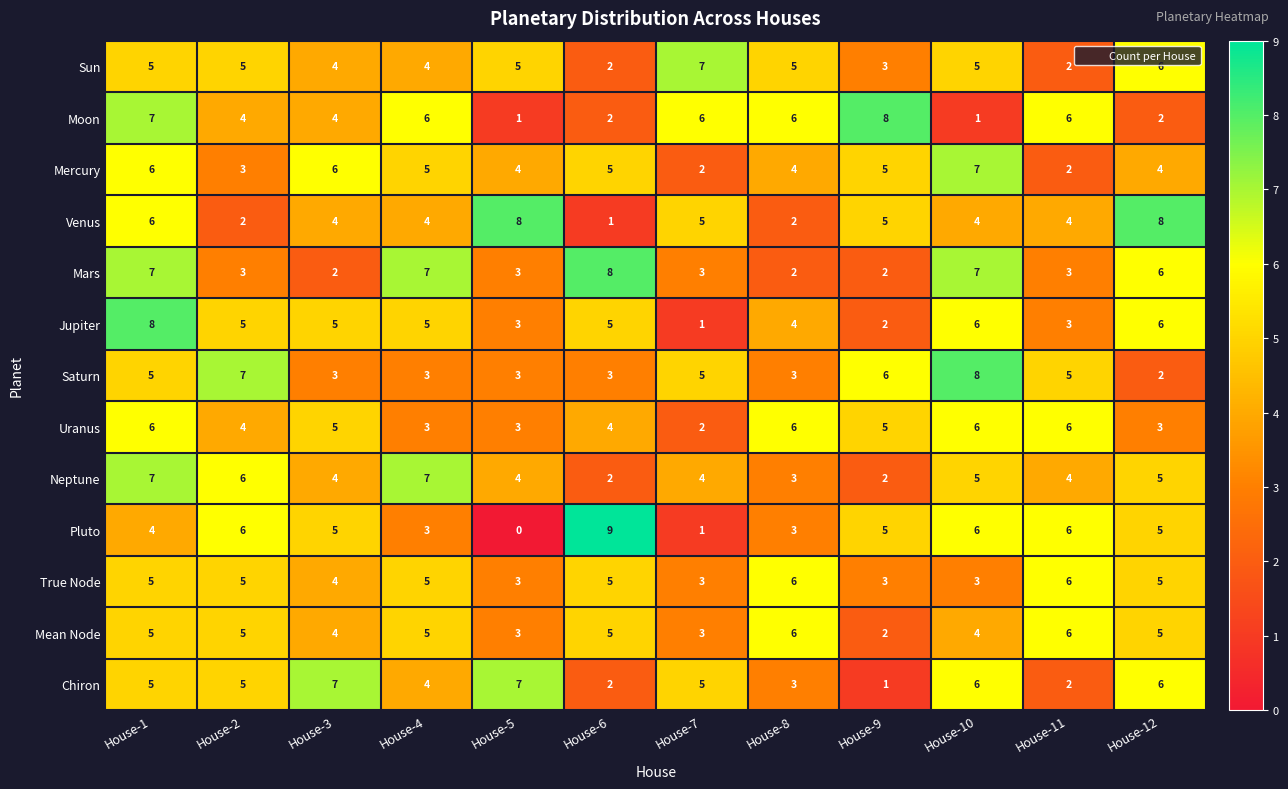

At which category does the chart reach its minimum across all series?

House-5